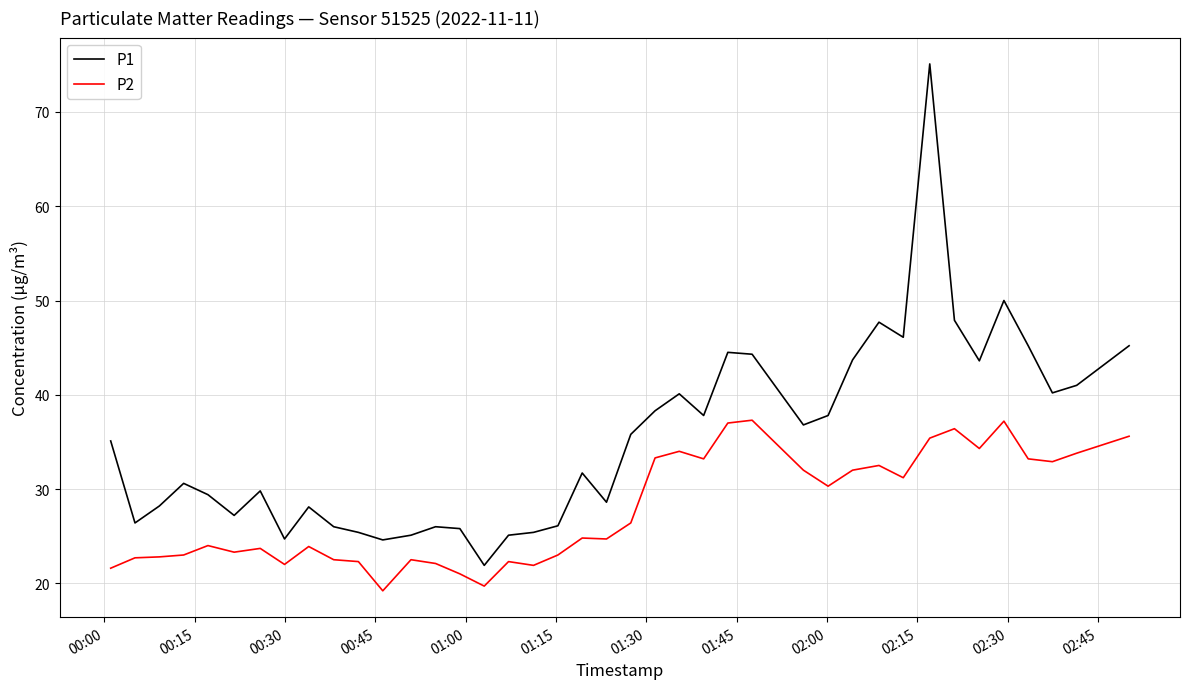

True or false: P2 and P1 cross at least once.

False